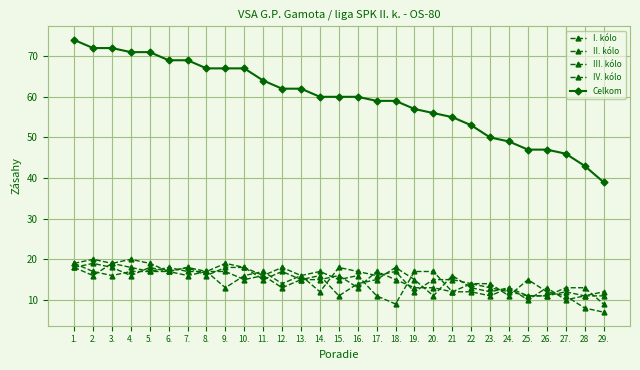

What is the highest value of the II. kólo series?

19